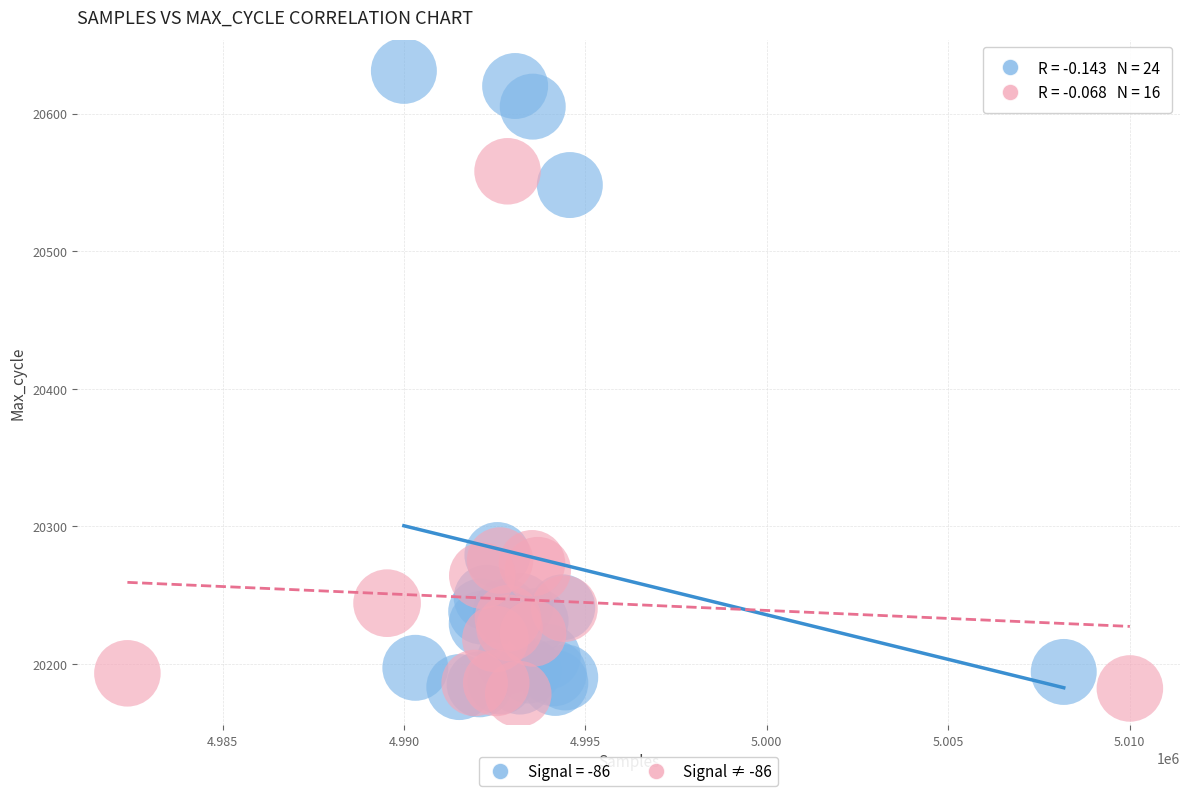

Which series has the largest Y range (max minus min)?

Signal = -86